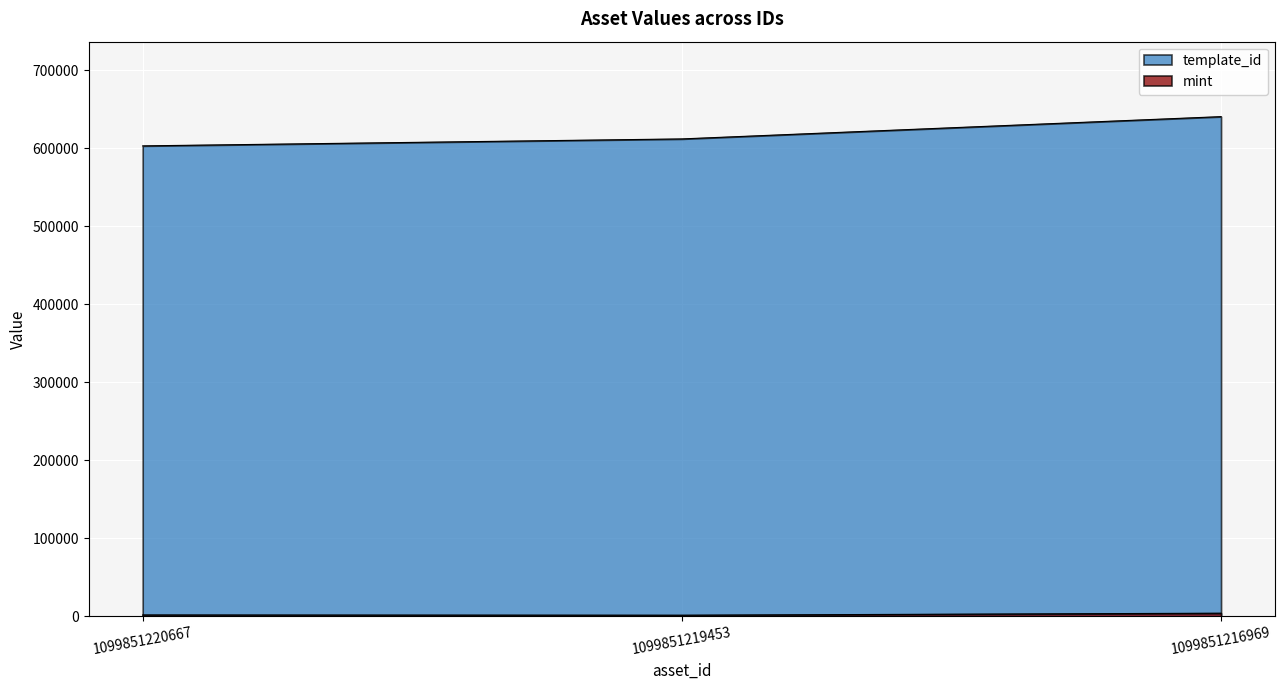

What is the minimum value for mint?

1582